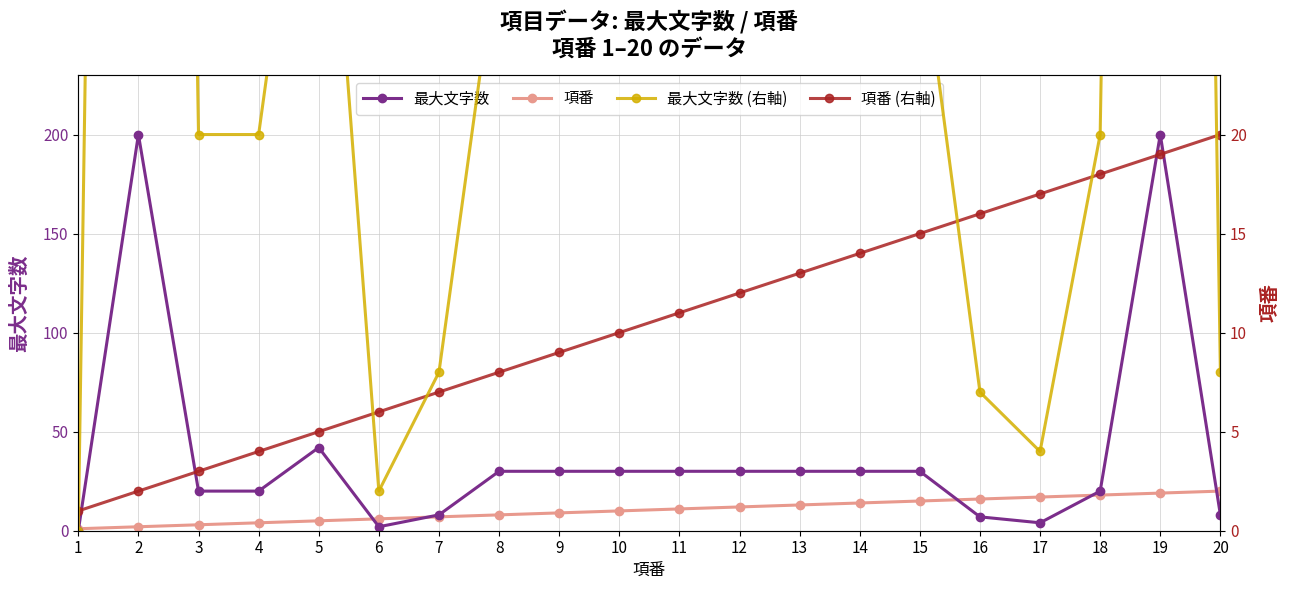

How many lines are shown in the chart?

4